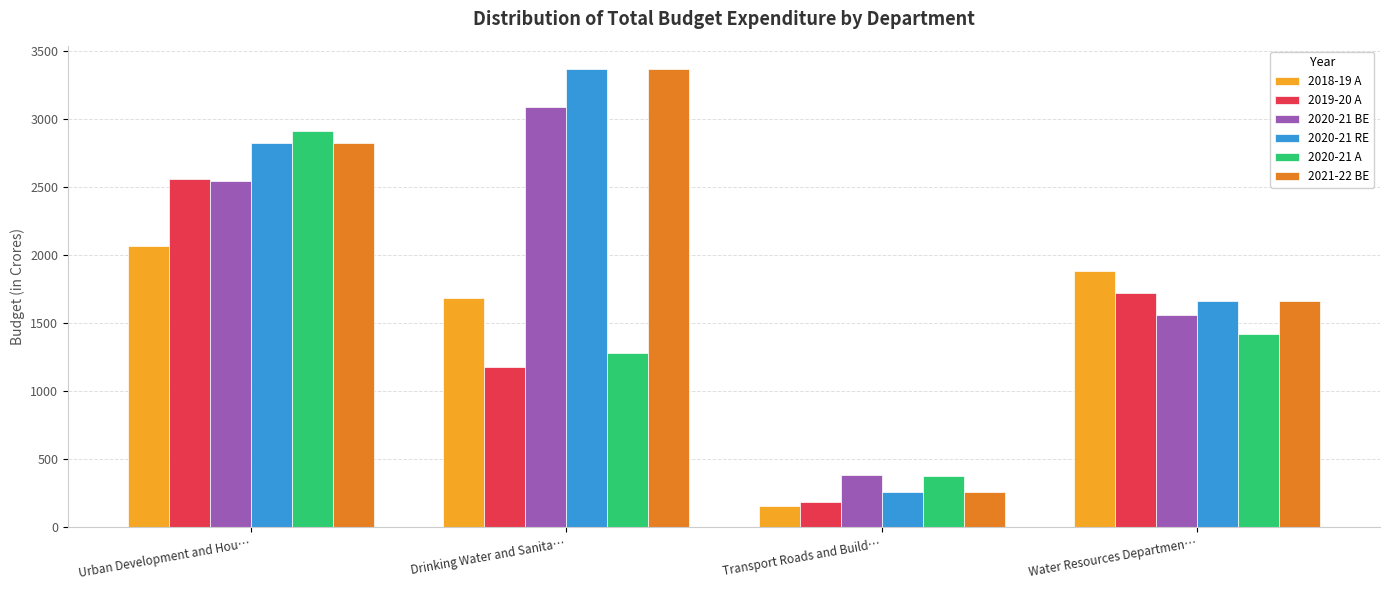

Reading left to right, transcribe all the data shown in this chart.

2018-19 A: 2066.4	1683.6	153.5	1883.8
2019-20 A: 2559.2	1180.2	186.5	1722.7
2020-21 BE: 2549.8	3089.1	385.9	1559.0
2020-21 RE: 2827.1	3372.2	258.2	1667.6
2020-21 A: 2912.1	1278.9	376.5	1422.7
2021-22 BE: 2827.1	3372.2	258.2	1667.6